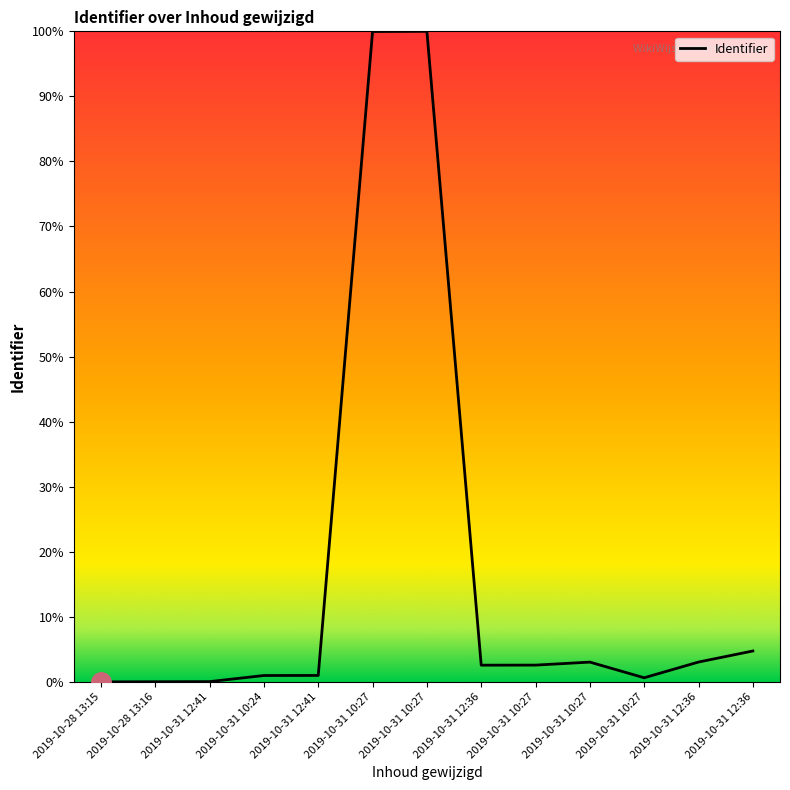

How many lines are shown in the chart?

1